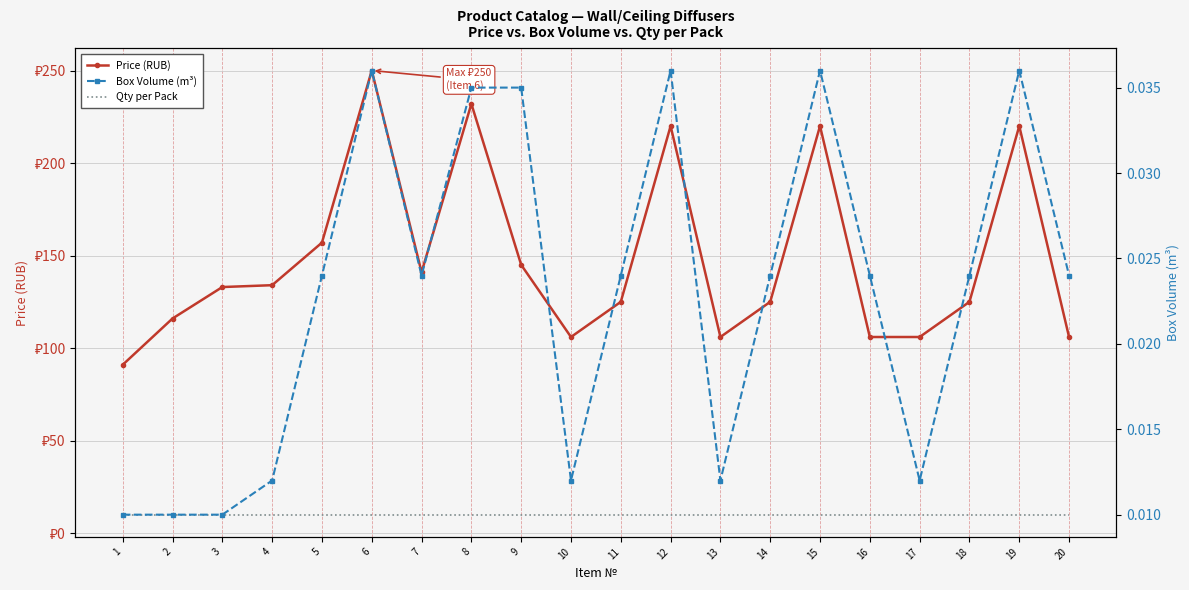

True or false: Price (RUB) and Qty per Pack intersect in this chart.

False